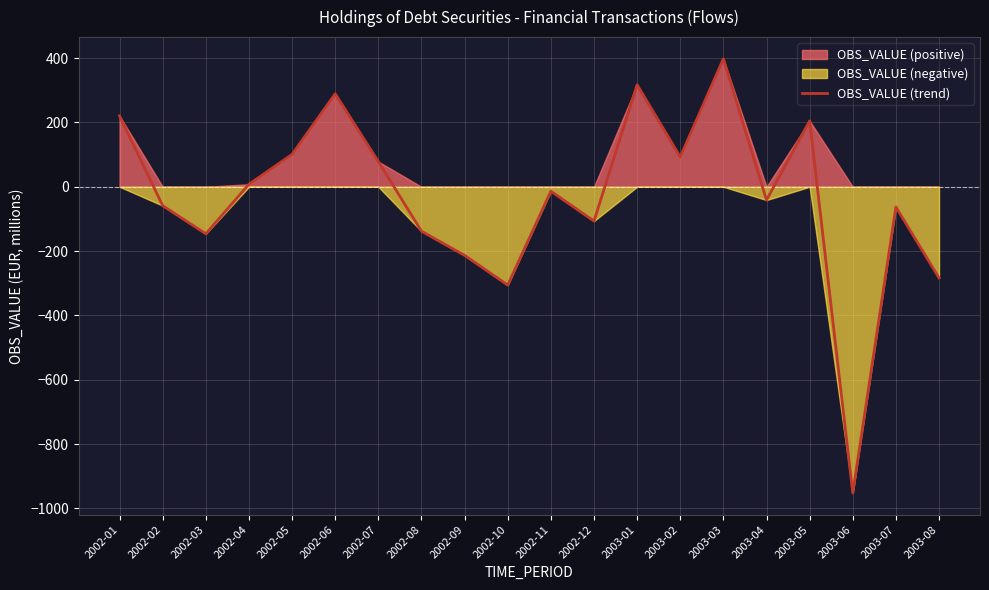

Reading left to right, list all the values displayed in this chart.

2002-01=220.3	2002-02=-58.8	2002-03=-146.2	2002-04=7.9	2002-05=100.8	2002-06=289.1	2002-07=78.3	2002-08=-138.2	2002-09=-213.2	2002-10=-305.5	2002-11=-13.7	2002-12=-106.6	2003-01=317.2	2003-02=92.7	2003-03=397.8	2003-04=-41.3	2003-05=204.8	2003-06=-951.9	2003-07=-62.7	2003-08=-283.3